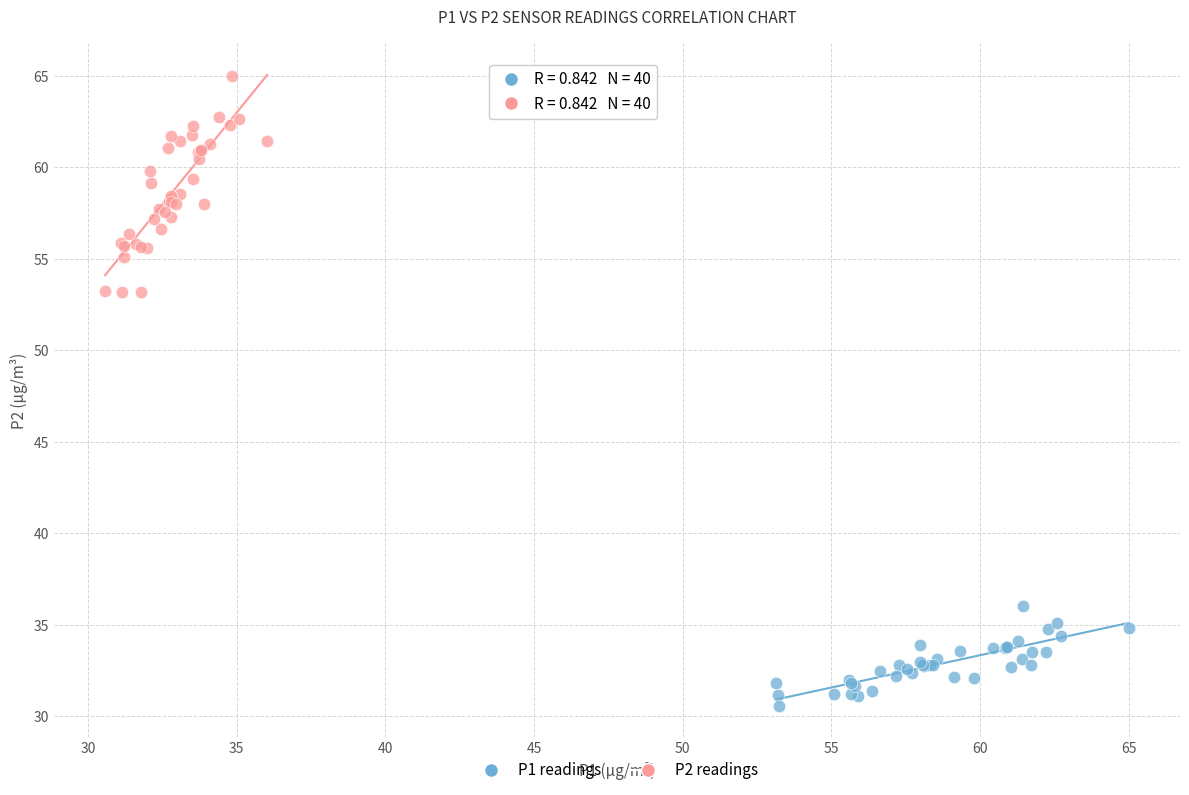

Which series has the largest Y range (max minus min)?

P2 readings